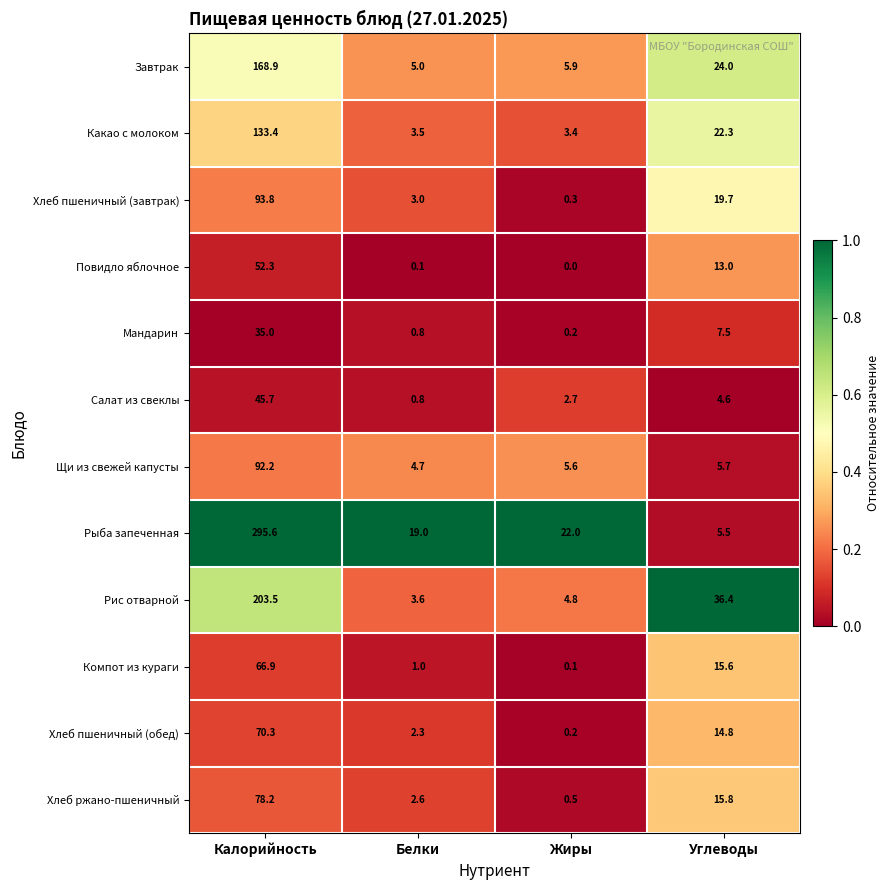

Which series has the largest total across all categories?

Рыба запеченная